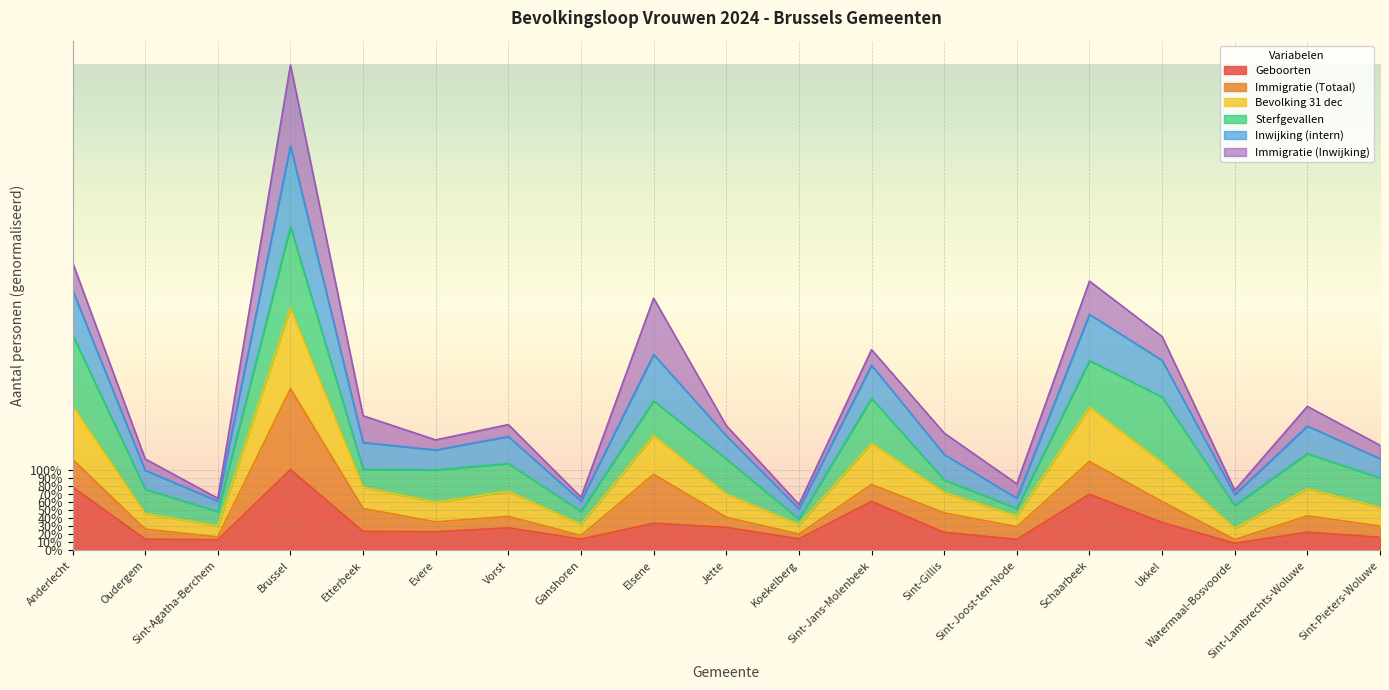

Which category has the highest value in the Geboorten series?

Brussel